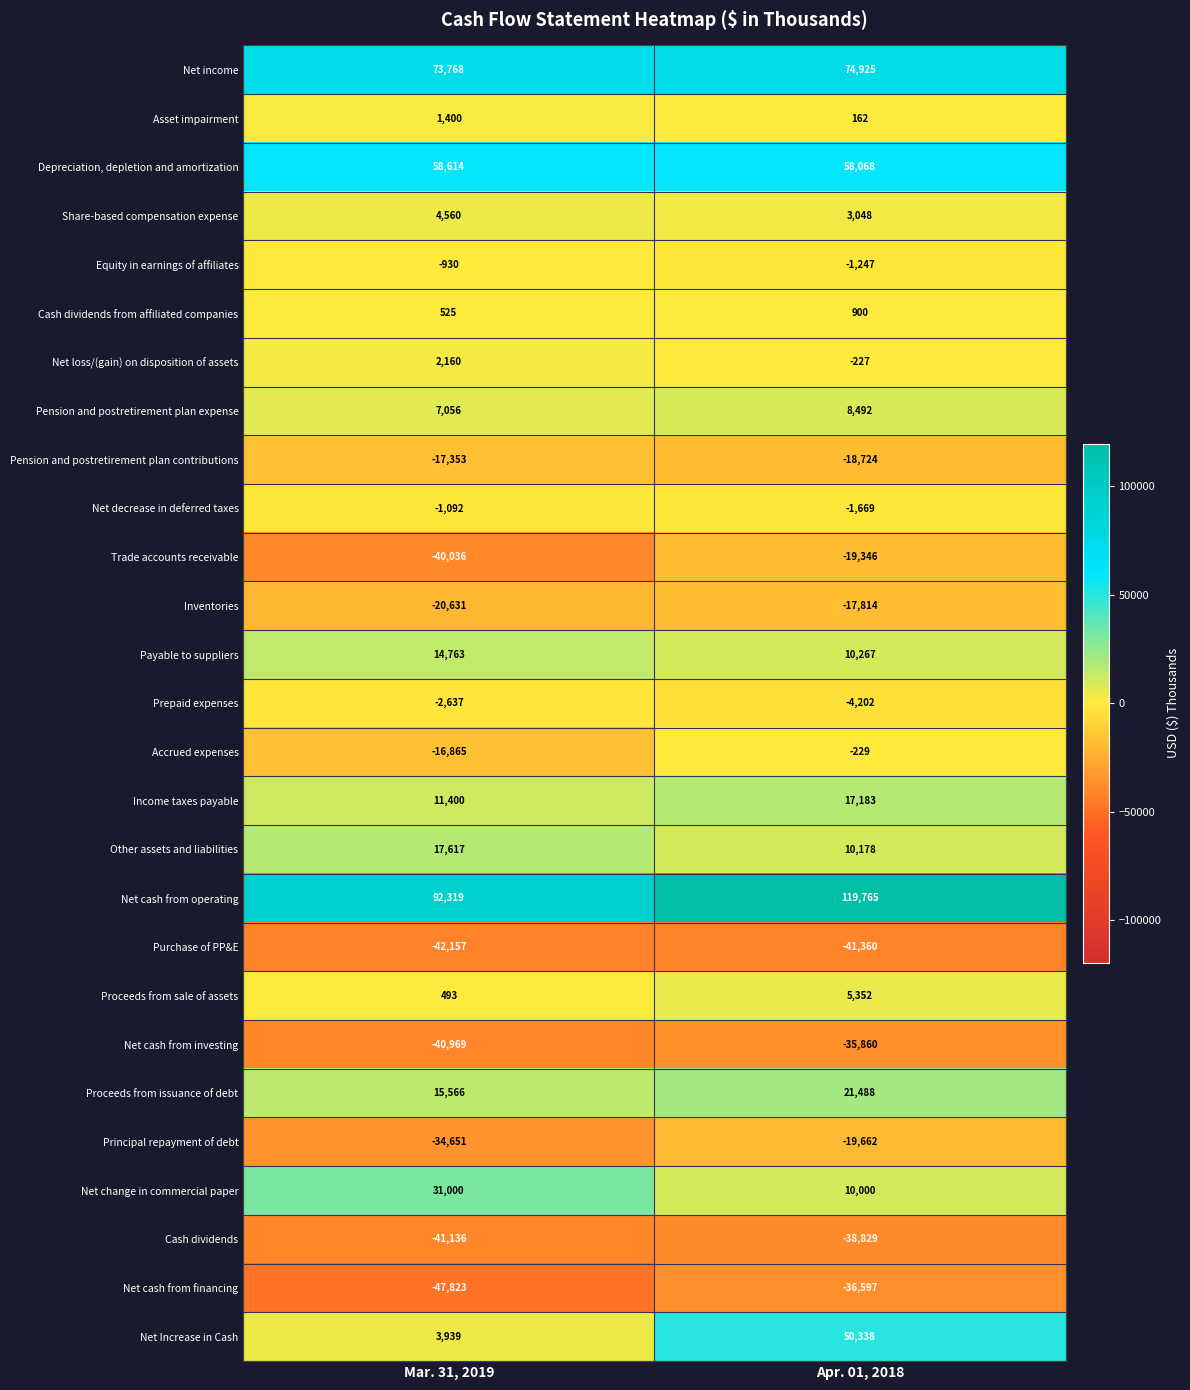

At which category does the chart reach its peak across all series?

Apr. 01, 2018